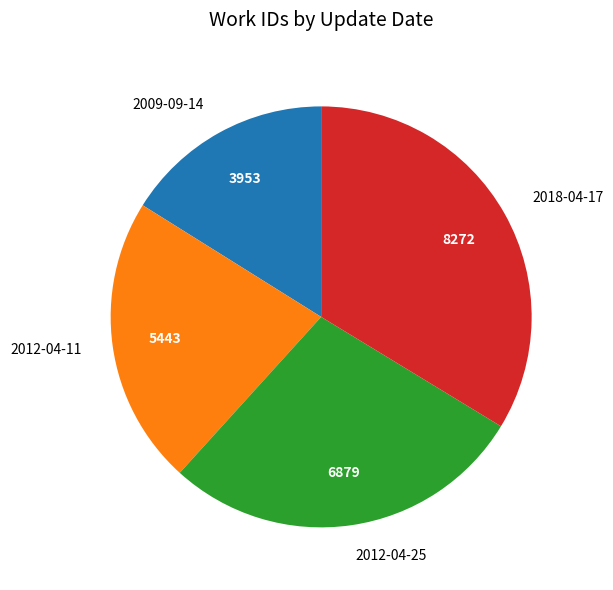

Is 2009-09-14 the majority of the pie?

No